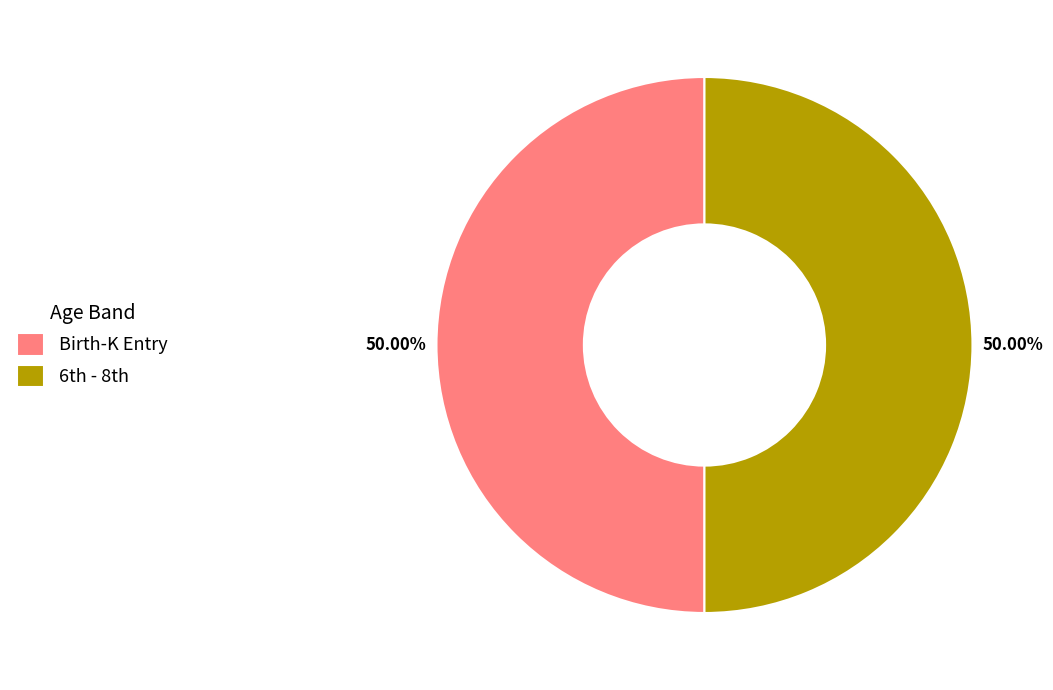

How many slices are in this pie chart?

2